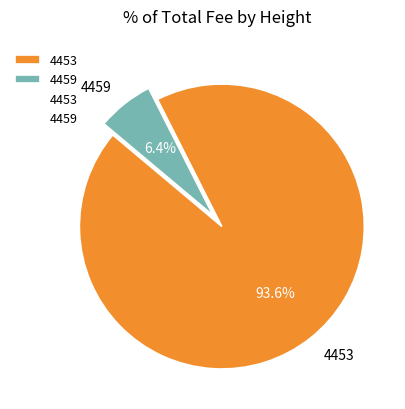

To the nearest percent, what is the average slice percentage?

50%